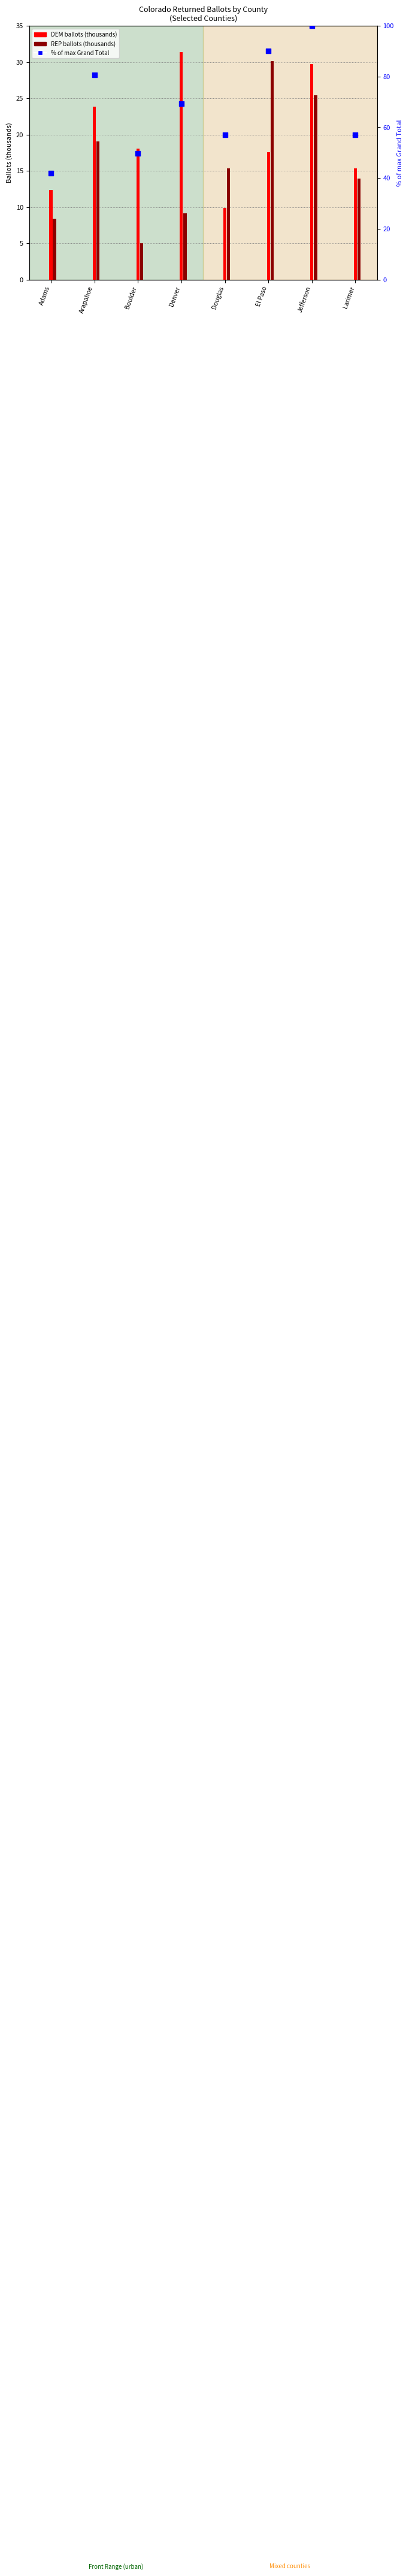

Approximately how many times larger is the value at El Paso compared to Boulder?

1.8